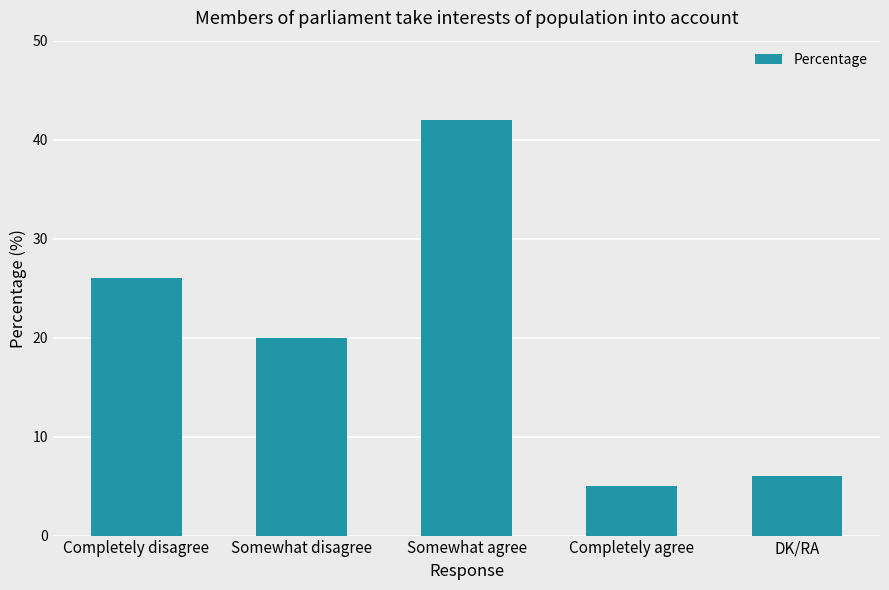

Rank the categories by value from highest to lowest.

Somewhat agree, Completely disagree, Somewhat disagree, DK/RA, Completely agree